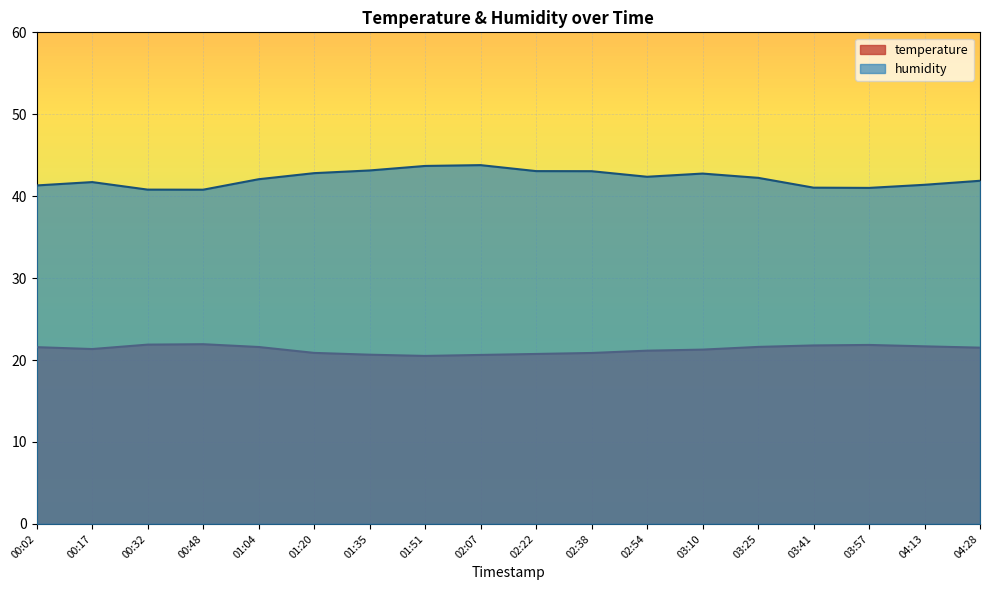

Which series has the widest spread of values?

humidity